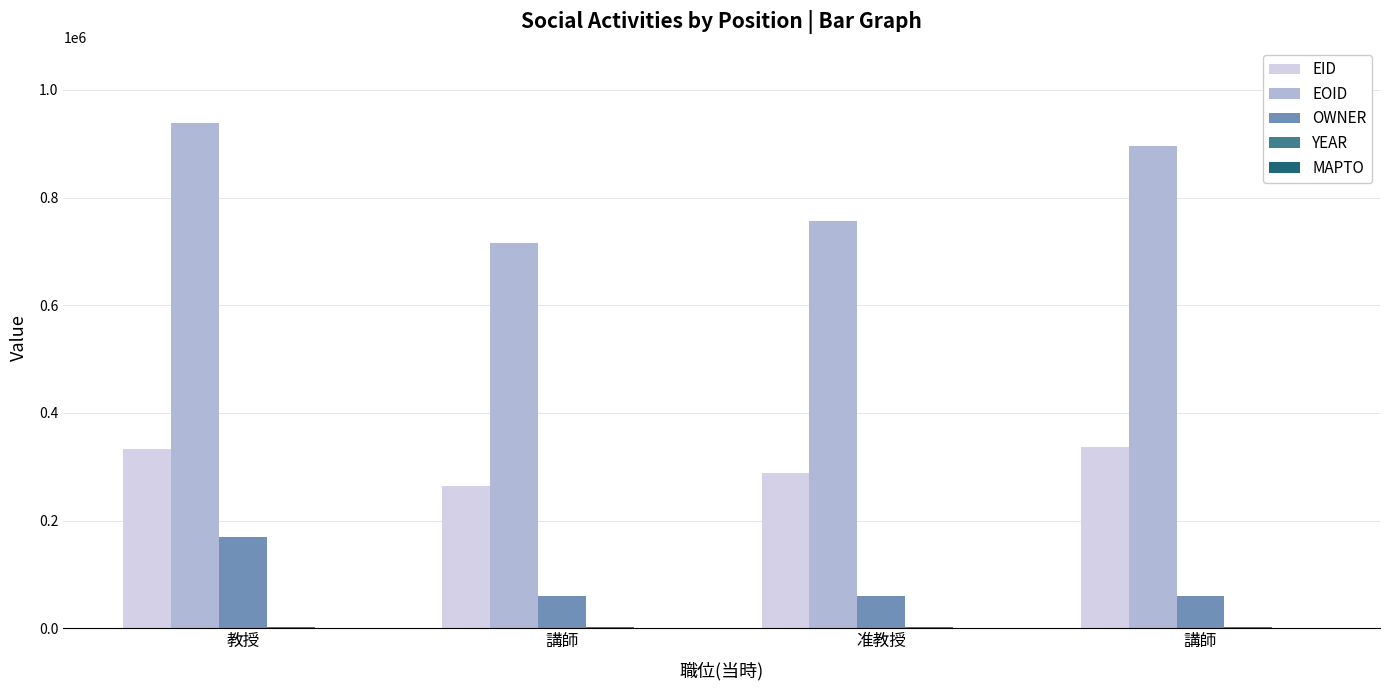

Reading right to left, extract all data points from this chart.

EID: 337285	288160	264879	332899
EOID: 895917	755685	714899	938121
OWNER: 60123	60123	60123	169695
YEAR: 2015	2015	2015	2015
MAPTO: 0	0	0	0